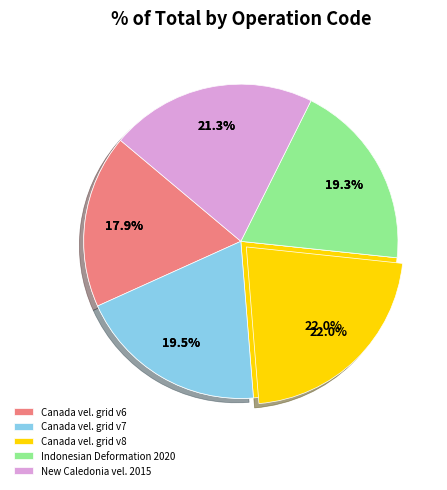

The Canada velocity grid v6 slice represents 18% of the pie. True or false?

True